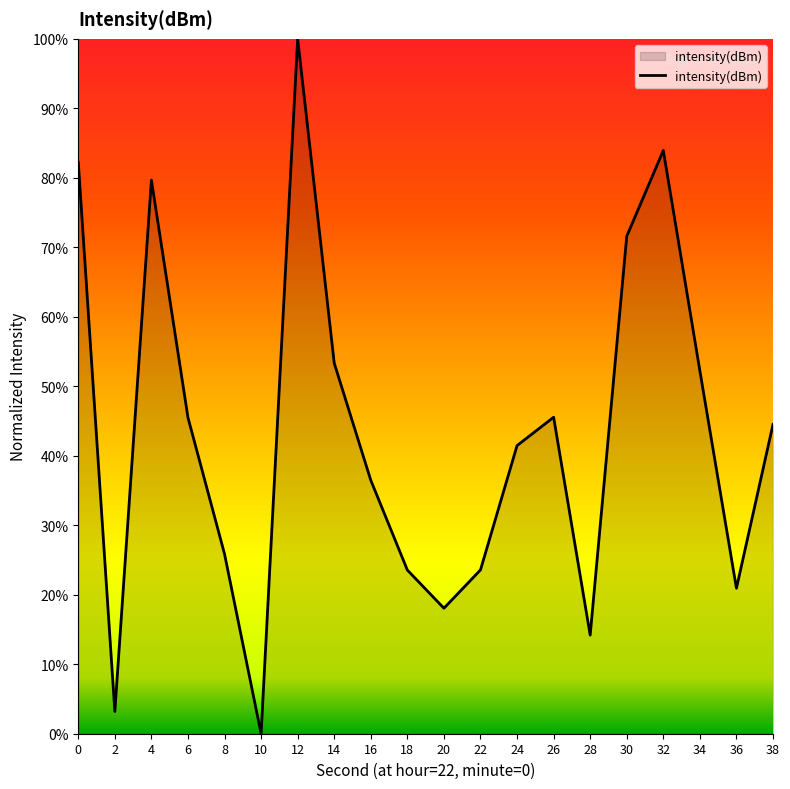

Reading left to right, what are all the values shown in this chart?

0=82.2	2=3.2	4=79.7	6=45.5	8=25.9	10=0.0	12=100.0	14=53.3	16=36.5	18=23.6	20=18.1	22=23.6	24=41.5	26=45.5	28=14.2	30=71.6	32=83.9	34=52.2	36=20.9	38=44.5